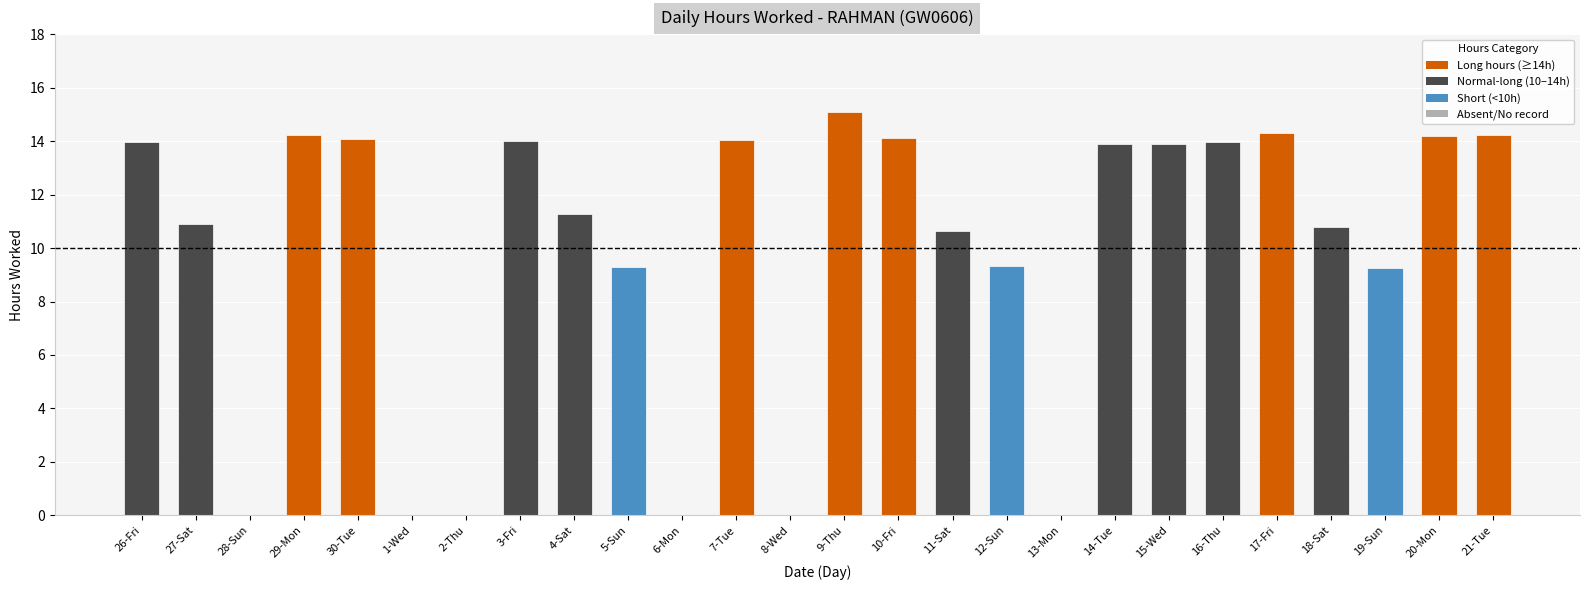

Are the bars horizontal?

No